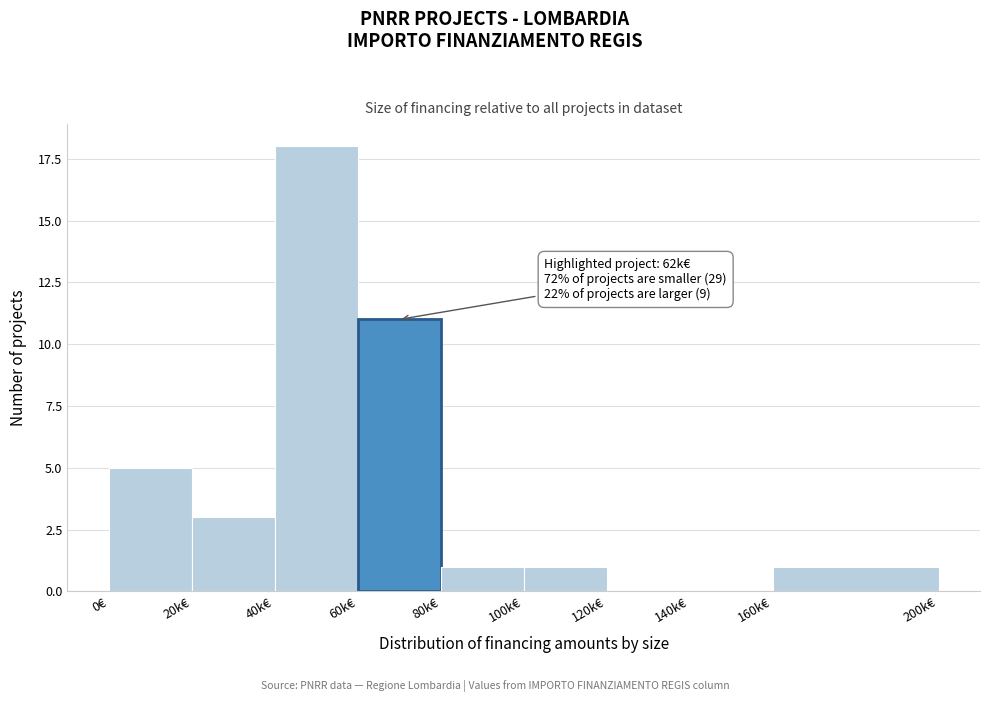

Reading left to right, extract all data points from this chart.

0€=5	20k€=3	40k€=18	60k€=11	80k€=1	100k€=1	120k€=0	140k€=0	160k€=1